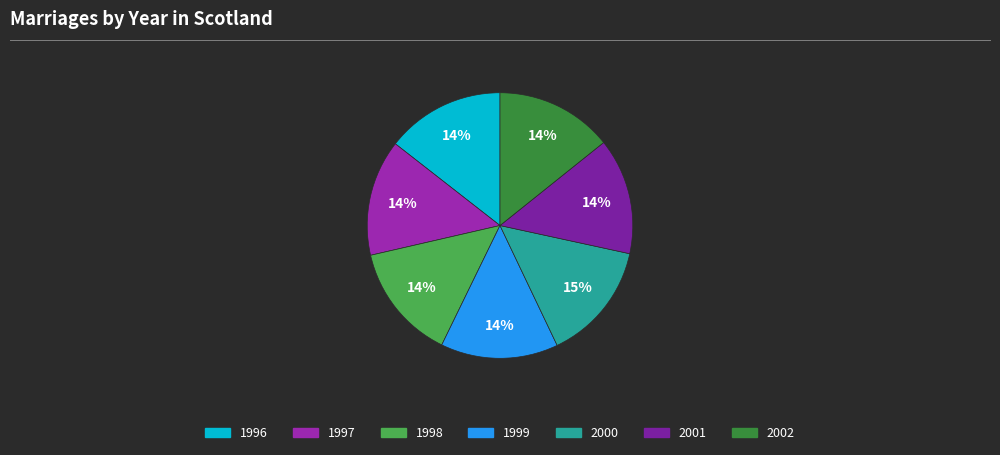

How many slices are in this pie chart?

7